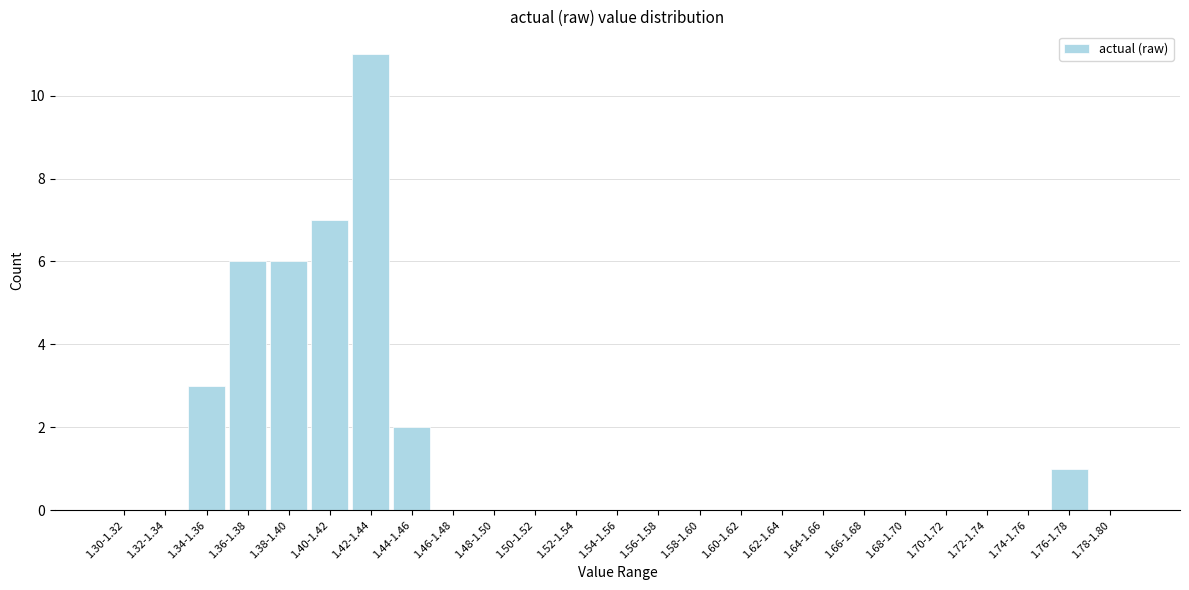

Reading left to right, extract all data points from this chart.

1.30-1.32=0	1.32-1.34=0	1.34-1.36=3	1.36-1.38=6	1.38-1.40=6	1.40-1.42=7	1.42-1.44=11	1.44-1.46=2	1.46-1.48=0	1.48-1.50=0	1.50-1.52=0	1.52-1.54=0	1.54-1.56=0	1.56-1.58=0	1.58-1.60=0	1.60-1.62=0	1.62-1.64=0	1.64-1.66=0	1.66-1.68=0	1.68-1.70=0	1.70-1.72=0	1.72-1.74=0	1.74-1.76=0	1.76-1.78=1	1.78-1.80=0